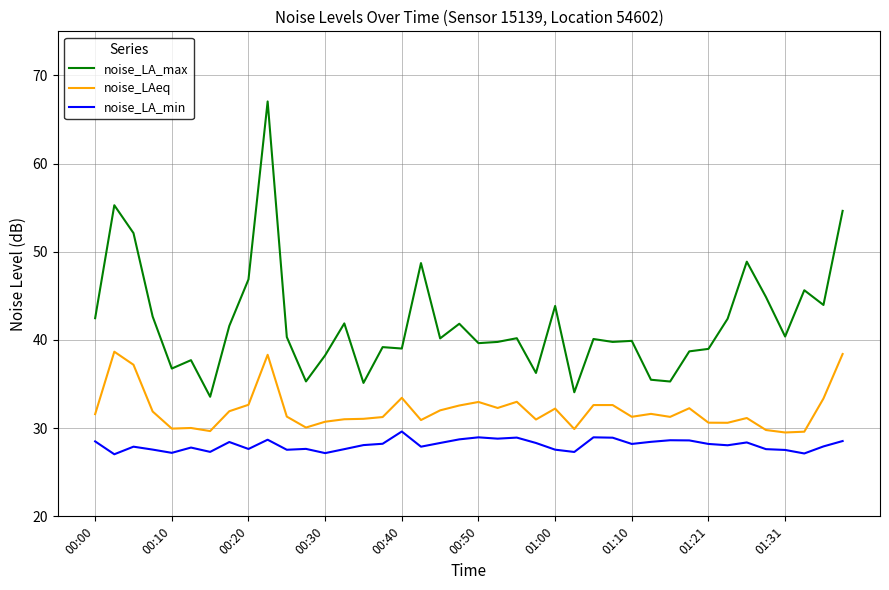

Which series has the largest range (max minus min)?

noise_LA_max